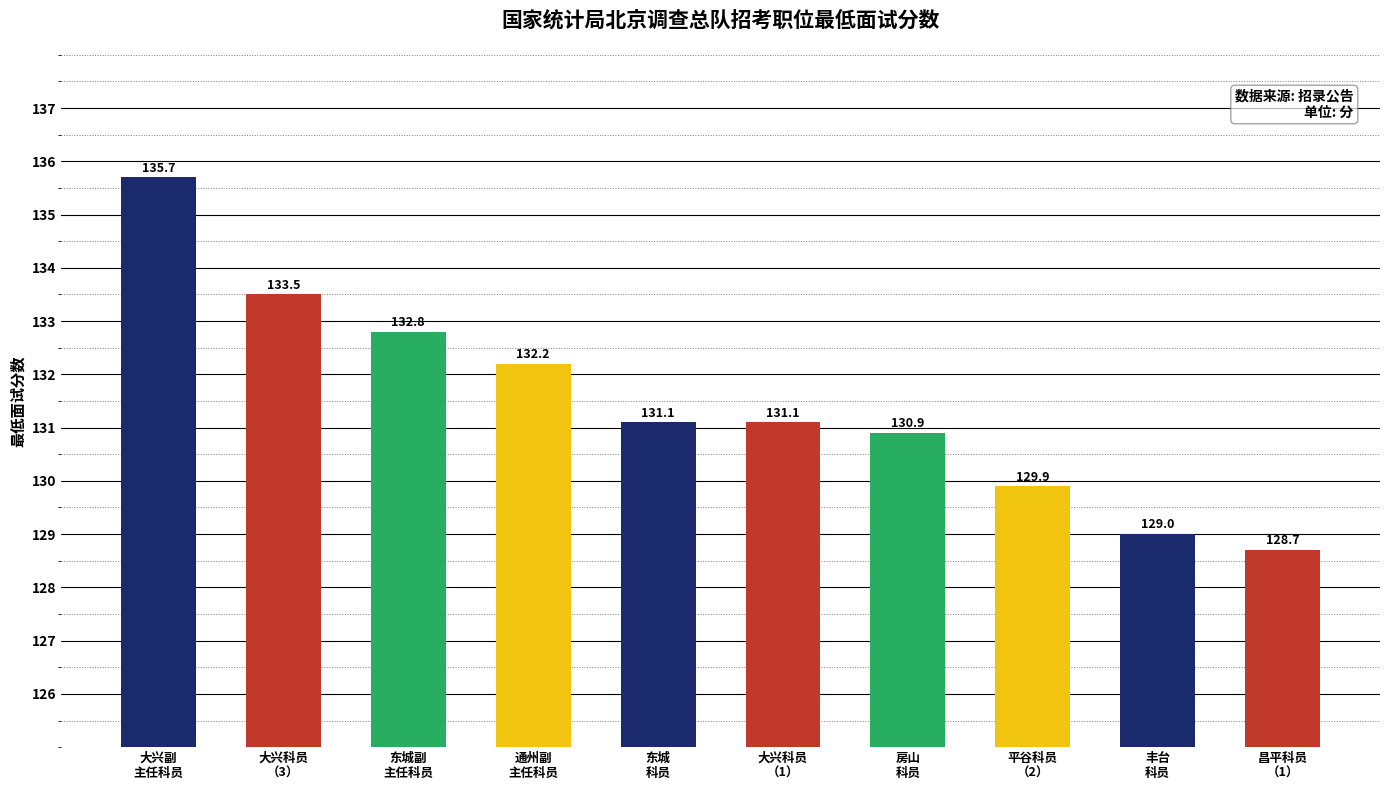

What is the average value?

131.5